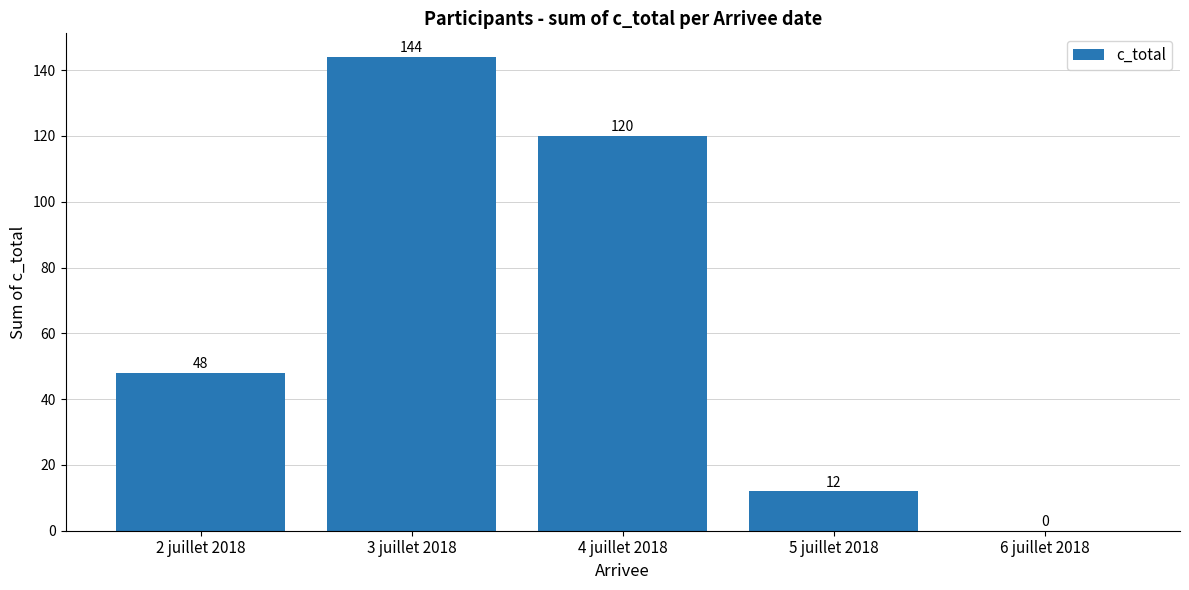

What is the maximum value shown in the chart?

144